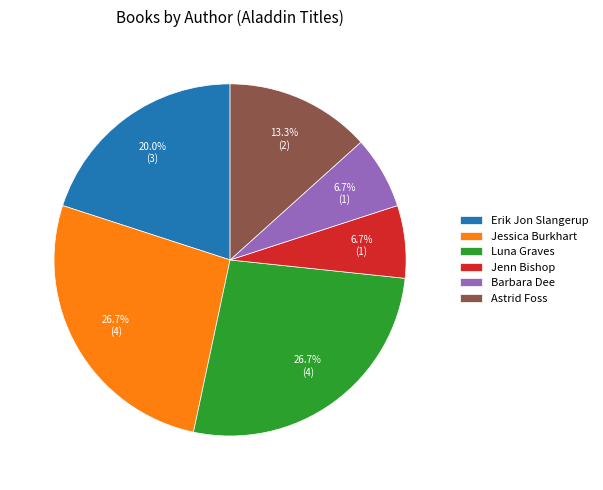

What is the ratio of the value at Barbara Dee to the value at Jenn Bishop?

1.0